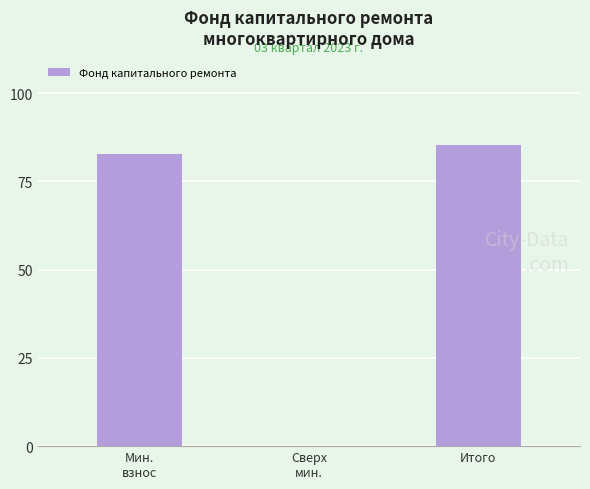

Reading left to right, list all the values displayed in this chart.

82.6	0.0	85.3